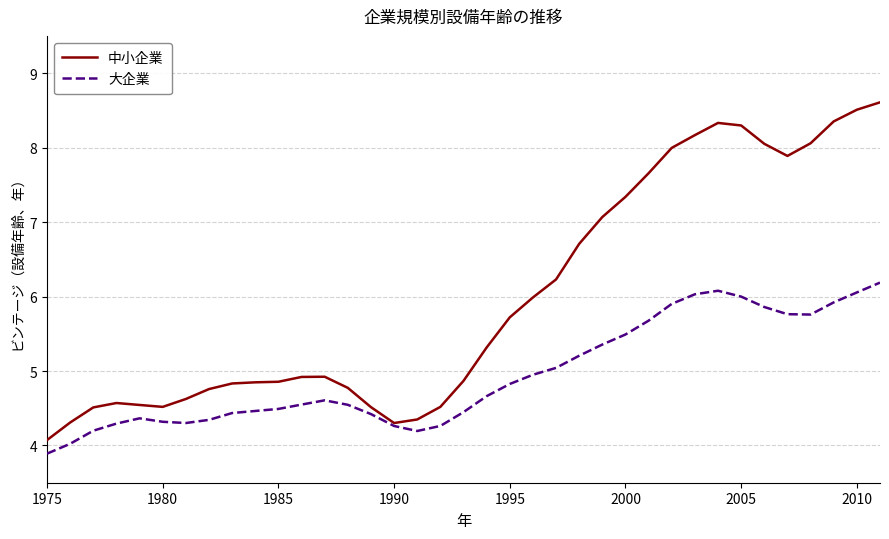

Which series has the largest range (max minus min)?

中小企業